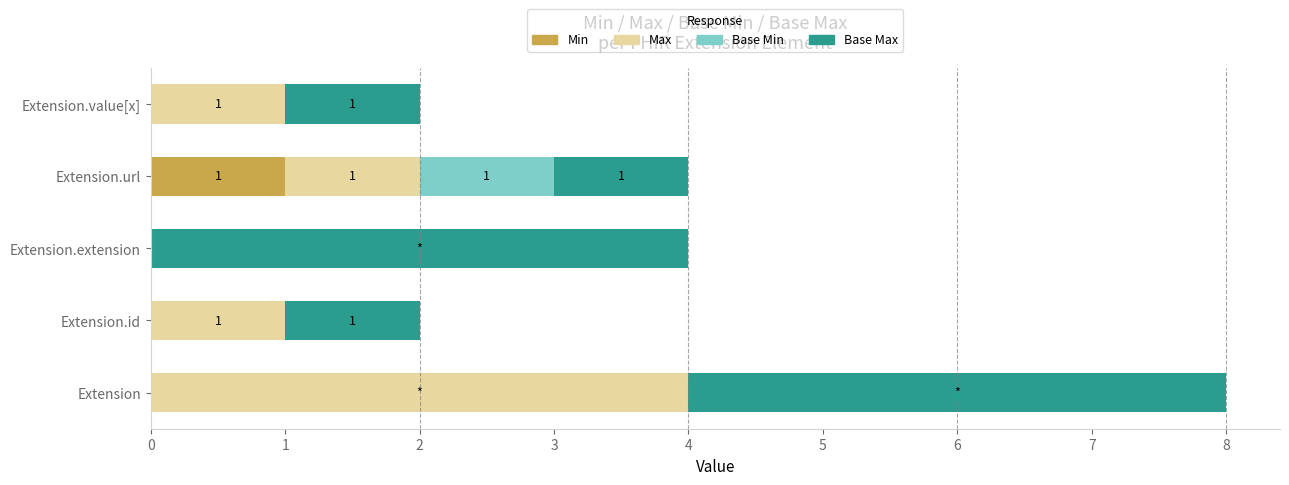

Which category has the highest value in the Min series?

Extension.url